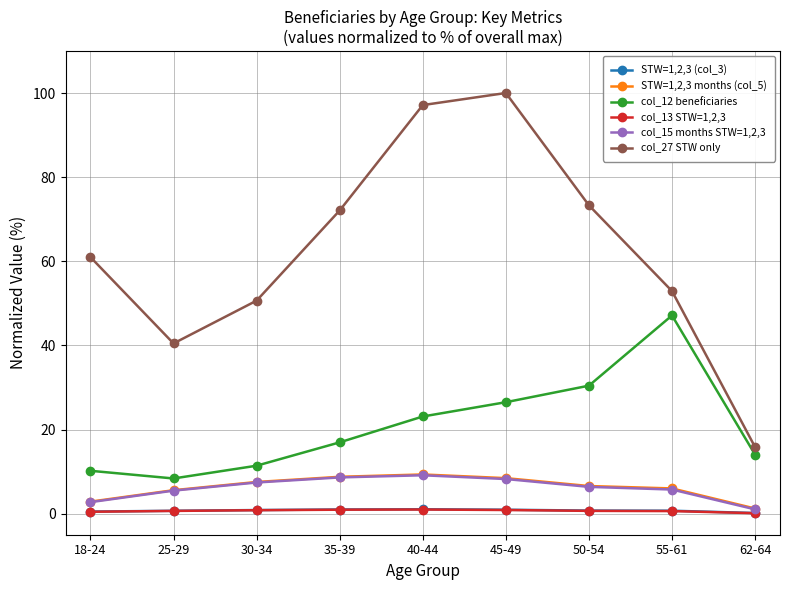

What is the label of the 5th point from the left?

40-44